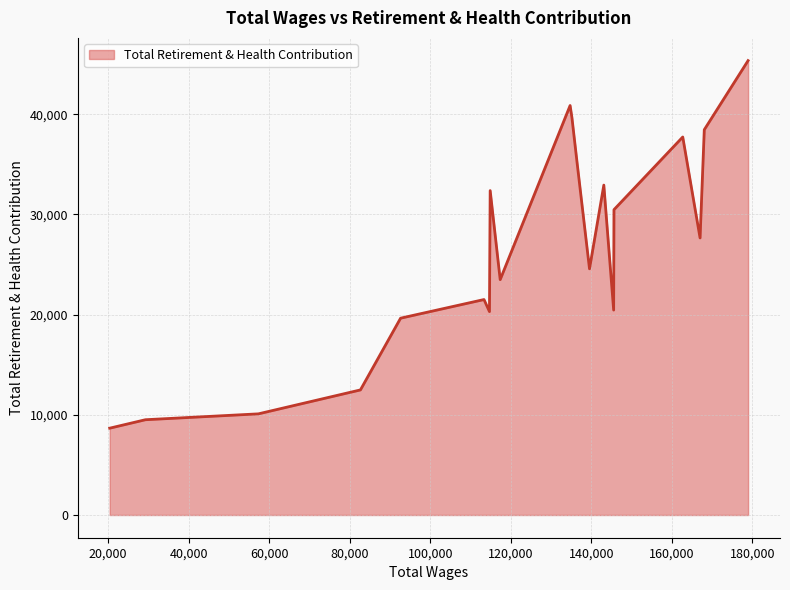

What is the smallest value displayed?

8666